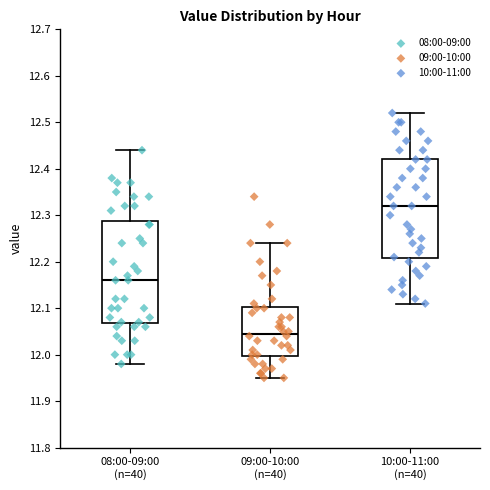

Reading left to right, transcribe this box plot: for each box, give where its median line is, the range the box spans, and where its two whiskers end, as read against the y-axis. The values are not printed on the chart, so give them approximately, as read against the axis.

08:00-09:00 (n=40): median 12.16, box 12.07 to 12.29, whiskers 11.98 to 12.44
09:00-10:00 (n=40): median 12.05, box 12.00 to 12.10, whiskers 11.95 to 12.24
10:00-11:00 (n=40): median 12.32, box 12.21 to 12.42, whiskers 12.11 to 12.52